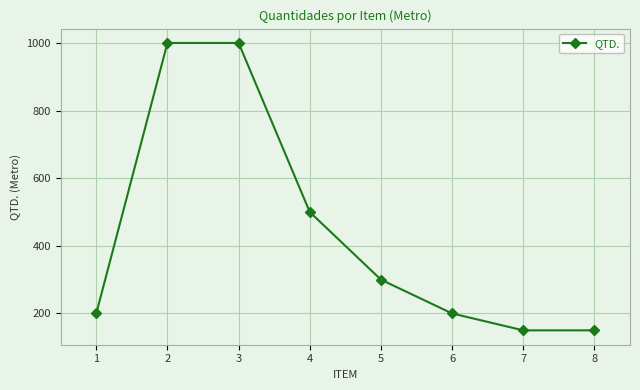

How many lines are shown in the chart?

1